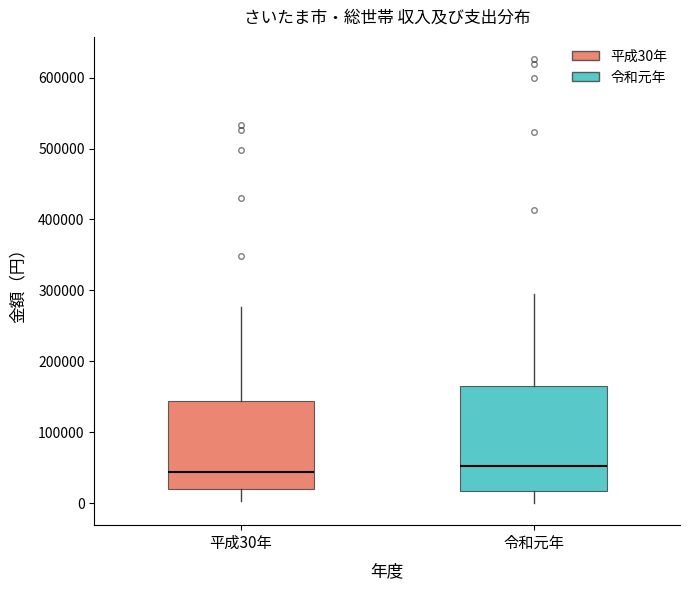

Where does the median line of the box for 令和元年 sit on the y-axis? The values are not printed on the chart, so give them approximately, as read against the axis.

50000